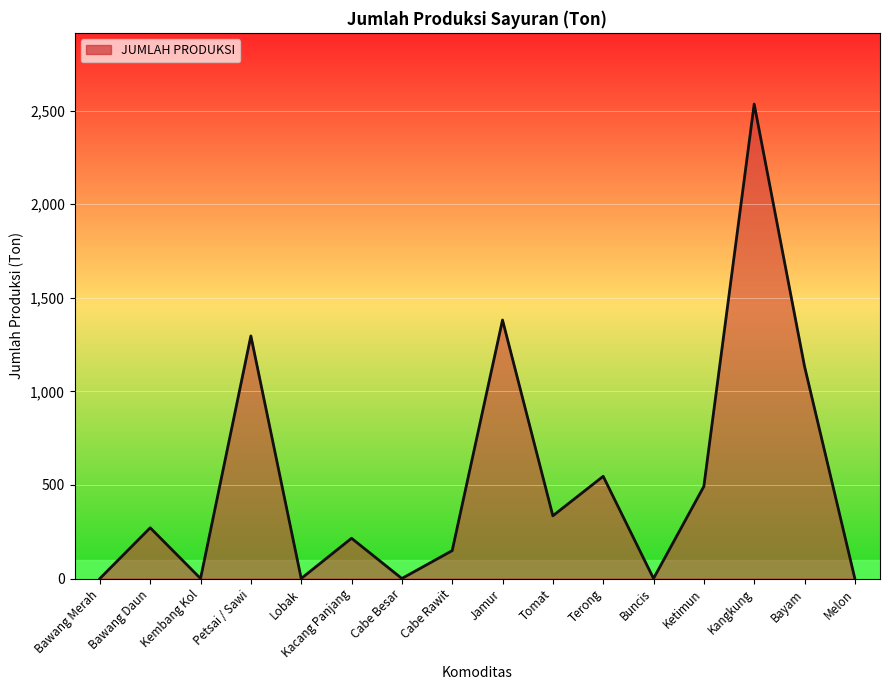

Where is the data nearest to the value 1267?

Petsai / Sawi